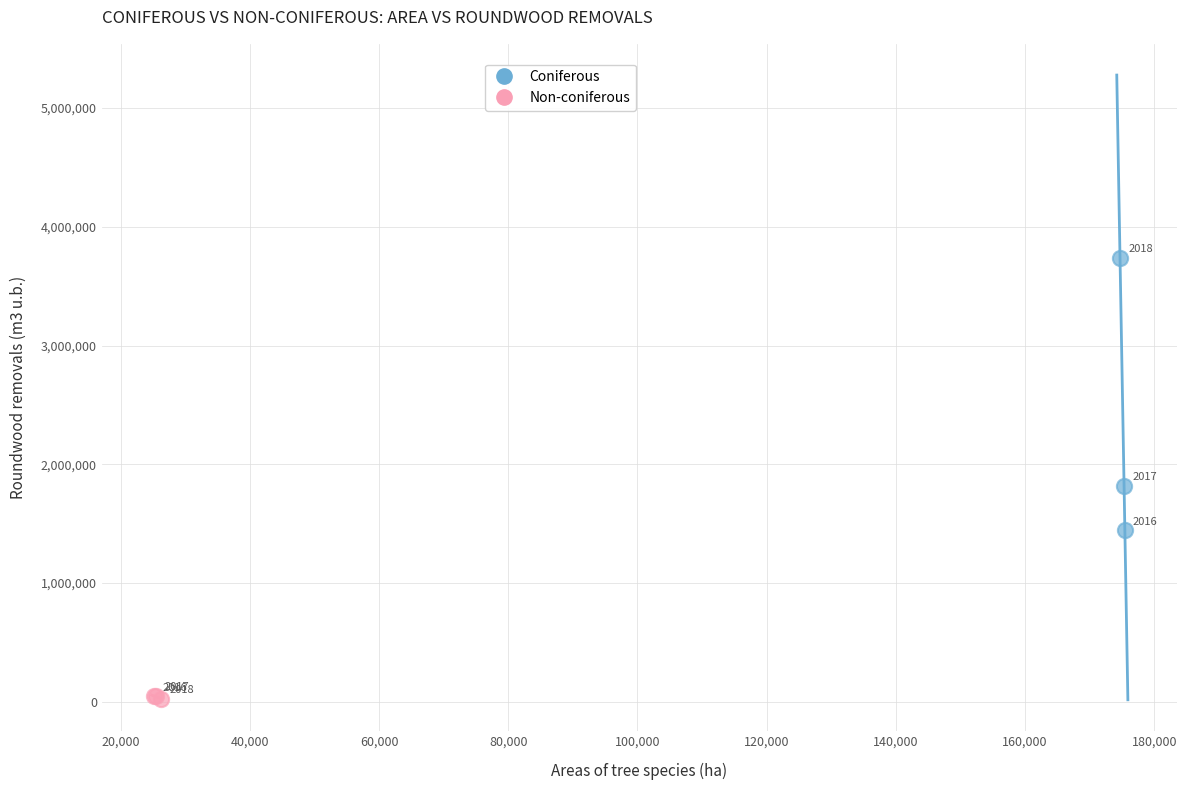

Which series reaches the maximum Y coordinate?

Coniferous